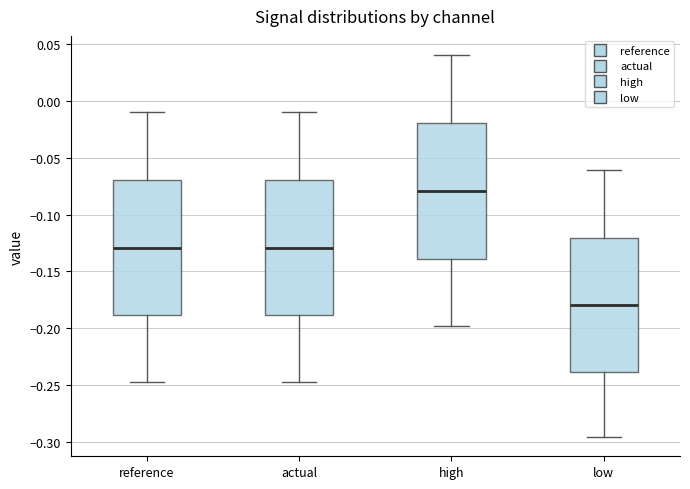

Which box's median line is the highest?

high